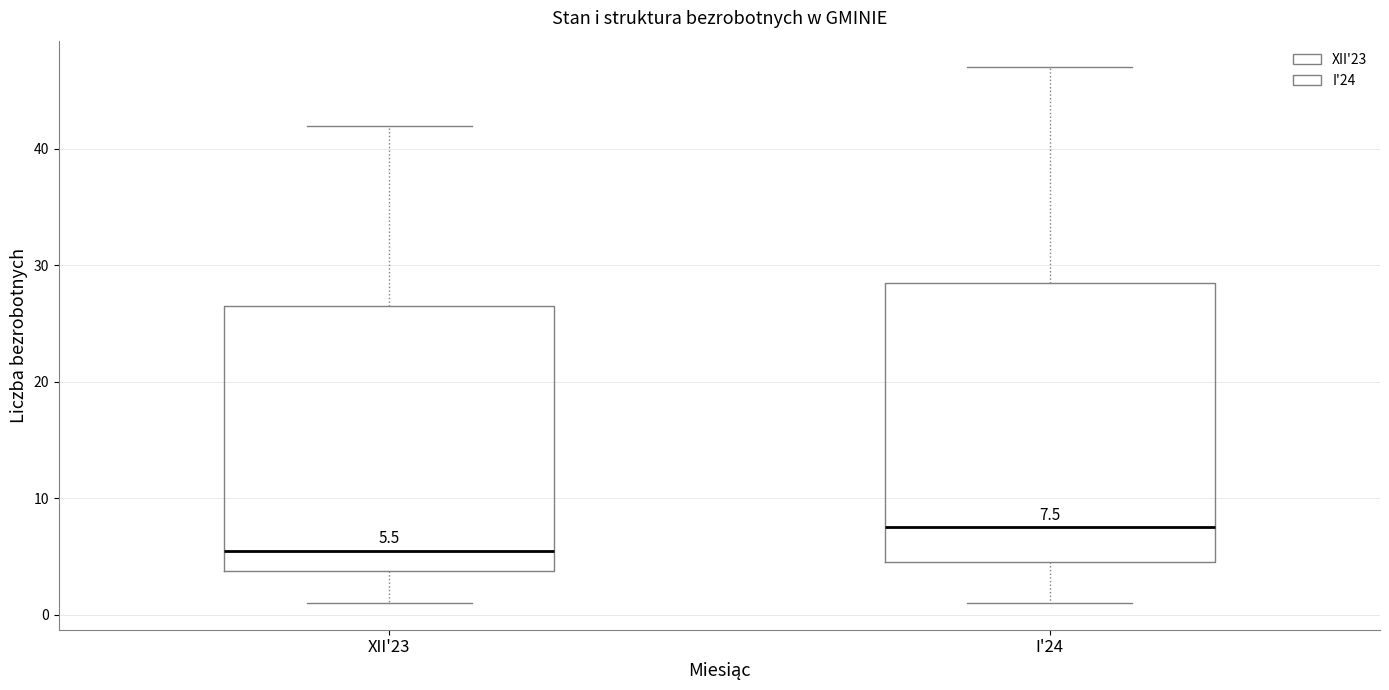

Which box has the highest median line?

I'24